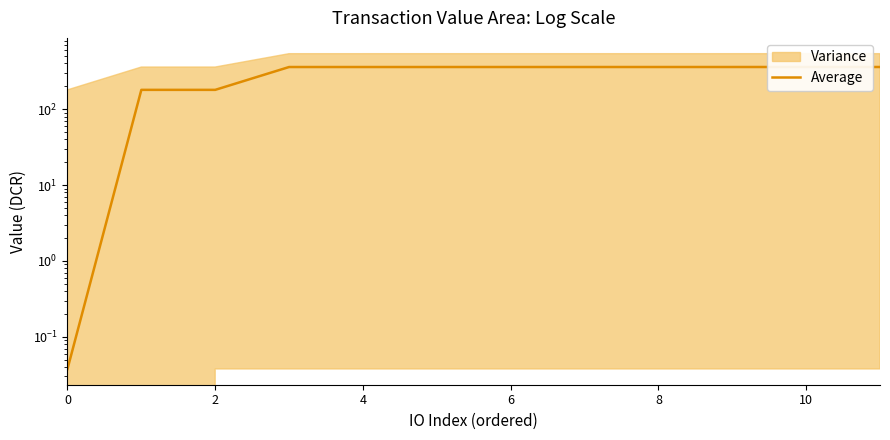

Which has a higher value, 4 or 8?

8